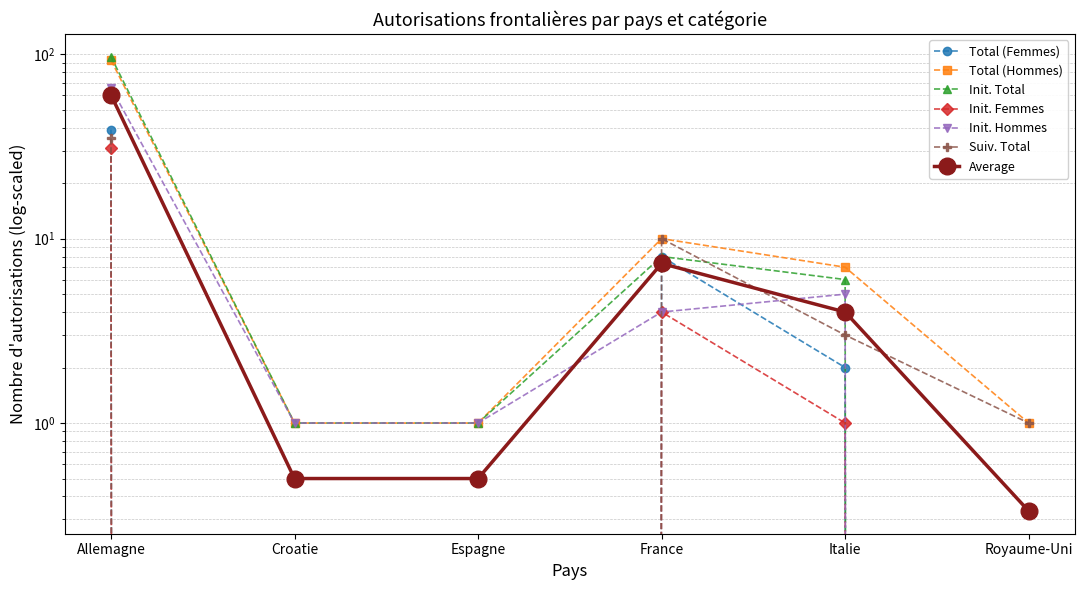

What is the difference between the Total (Hommes) values at Italie and Espagne?

6